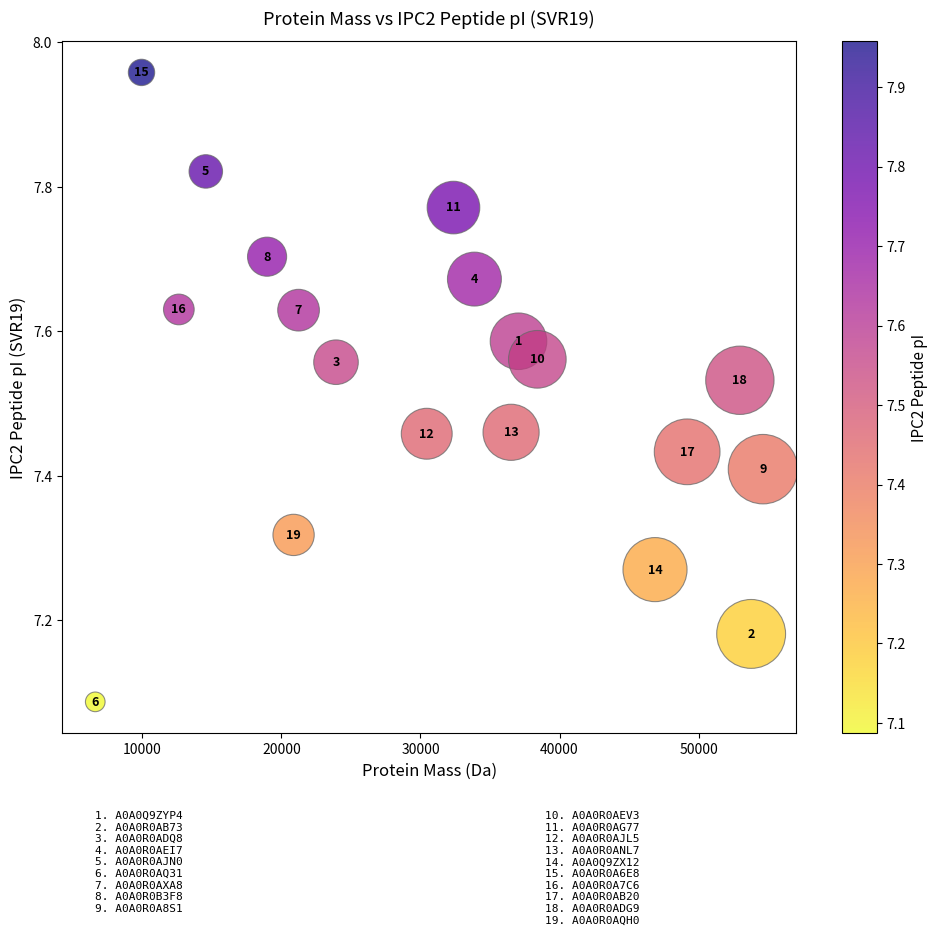

What is the range of Y values (max minus min)?

0.9